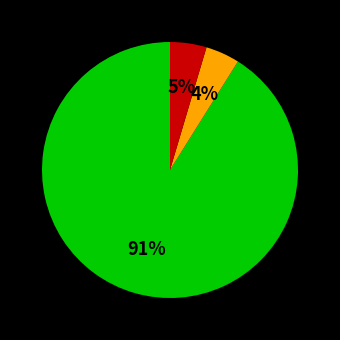

Does any single category account for the majority?

Yes